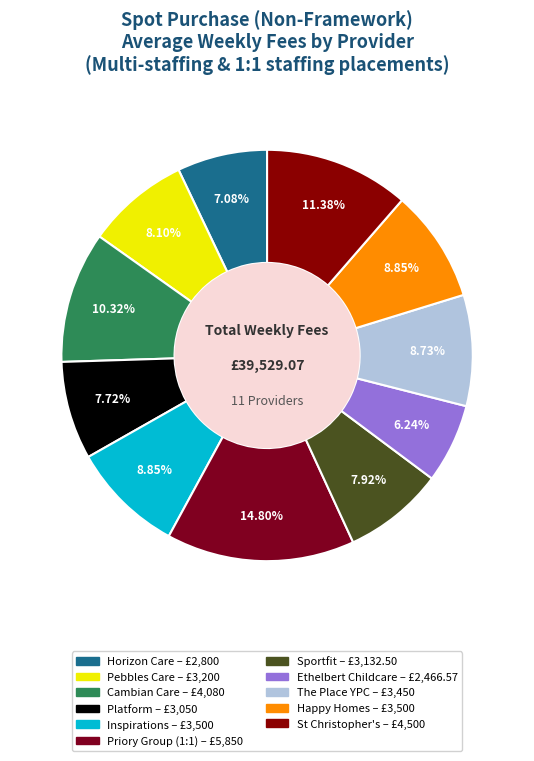

How many segments does this pie chart have?

11